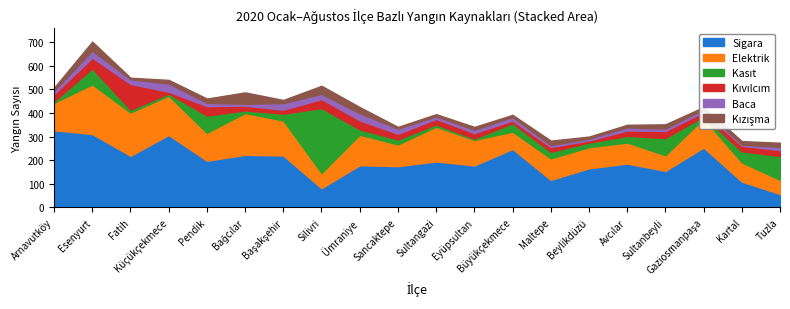

At which category does the chart reach its minimum across all series?

Kartal